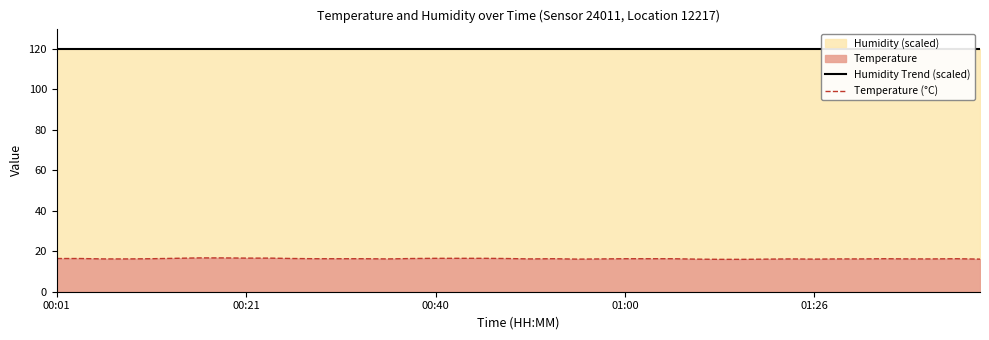

What is the lowest value of the Temperature (°C) series?

16.0